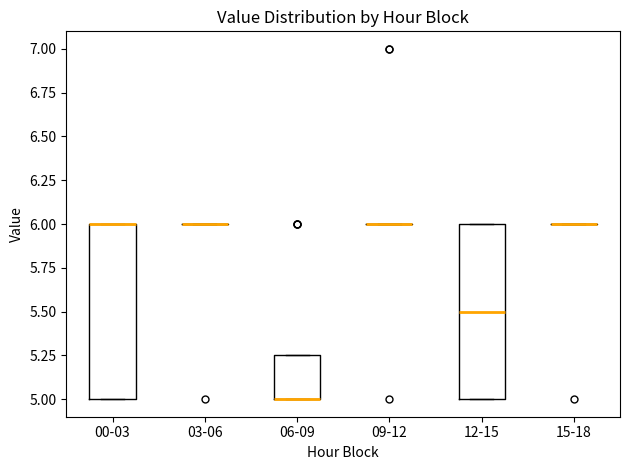

Where is the upper edge of the box for 06-09 on the y-axis? The values are not printed on the chart, so give them approximately, as read against the axis.

5.25